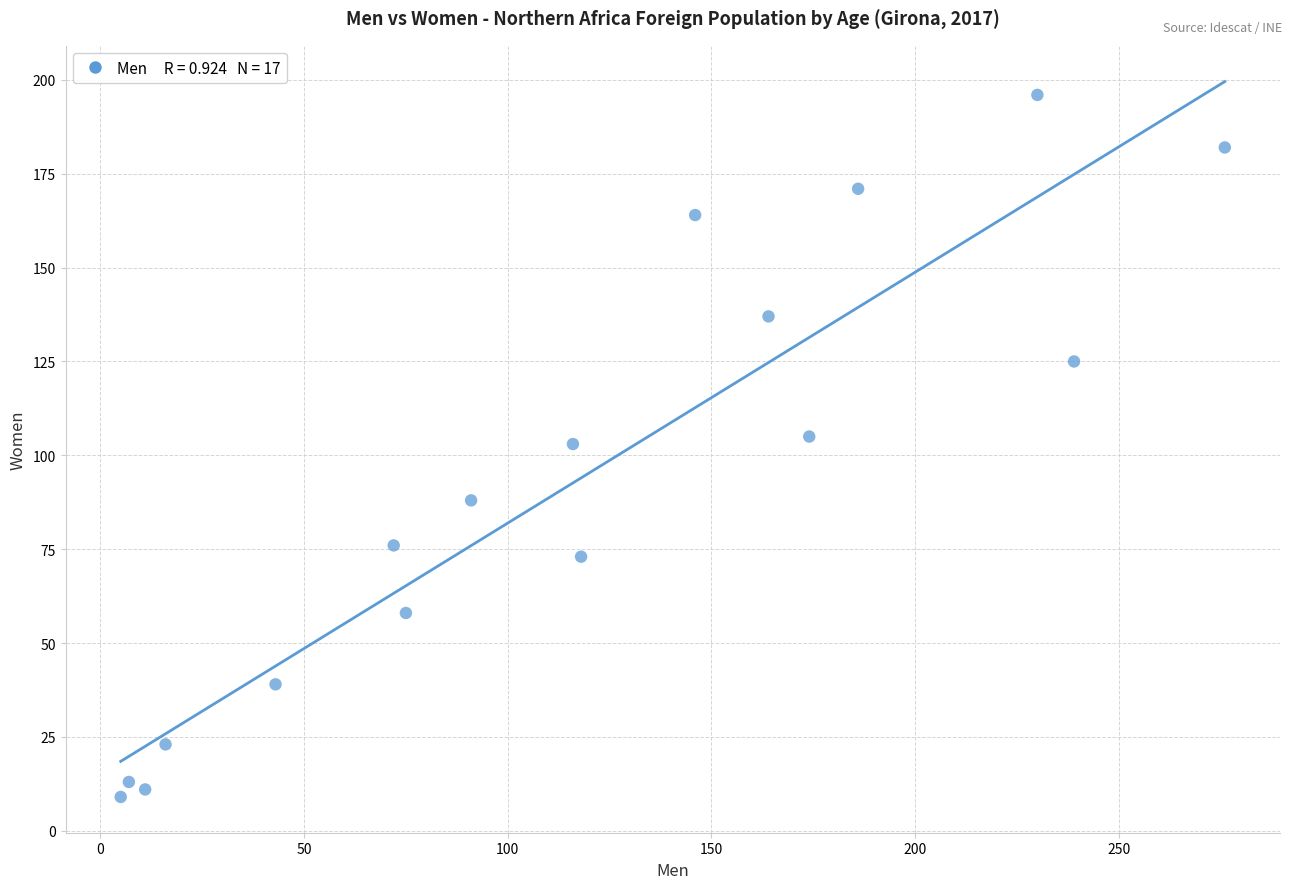

What is the range of X values (max minus min)?

271